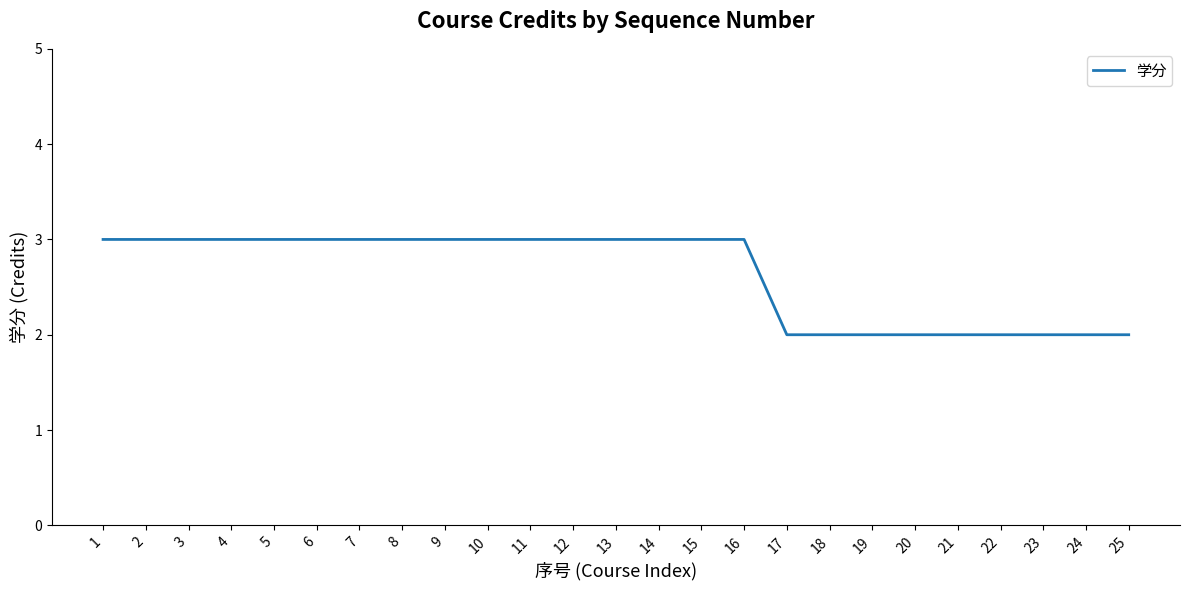

What is the difference between the maximum and minimum values?

1